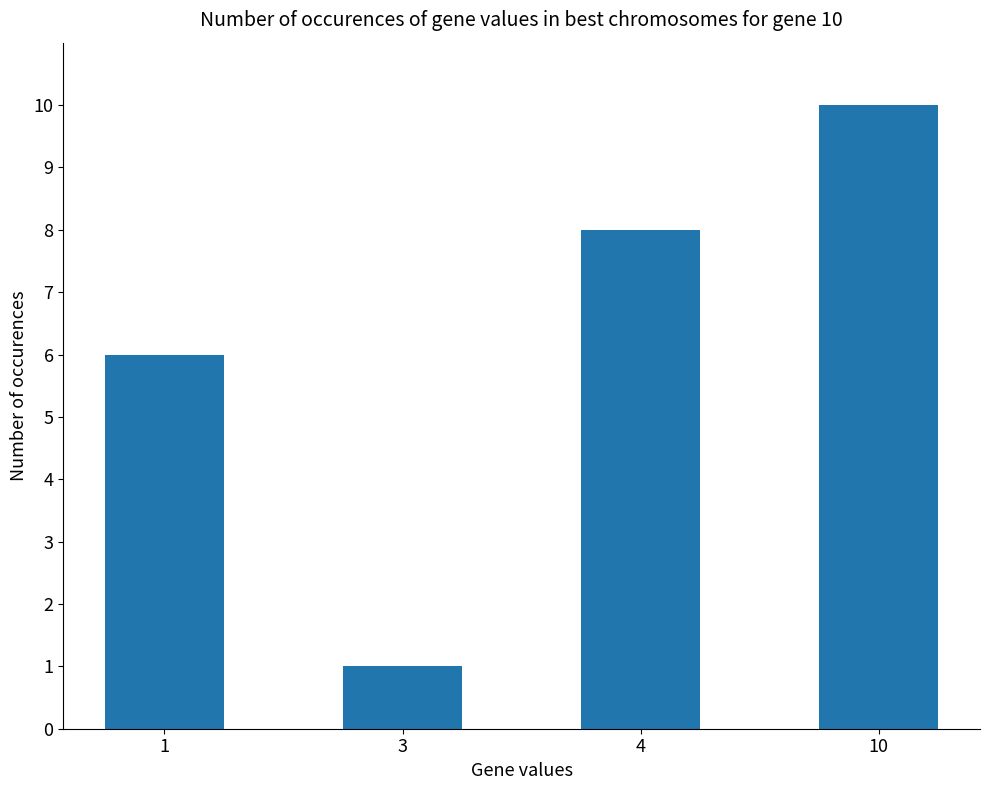

Which category has the highest value across all series?

10